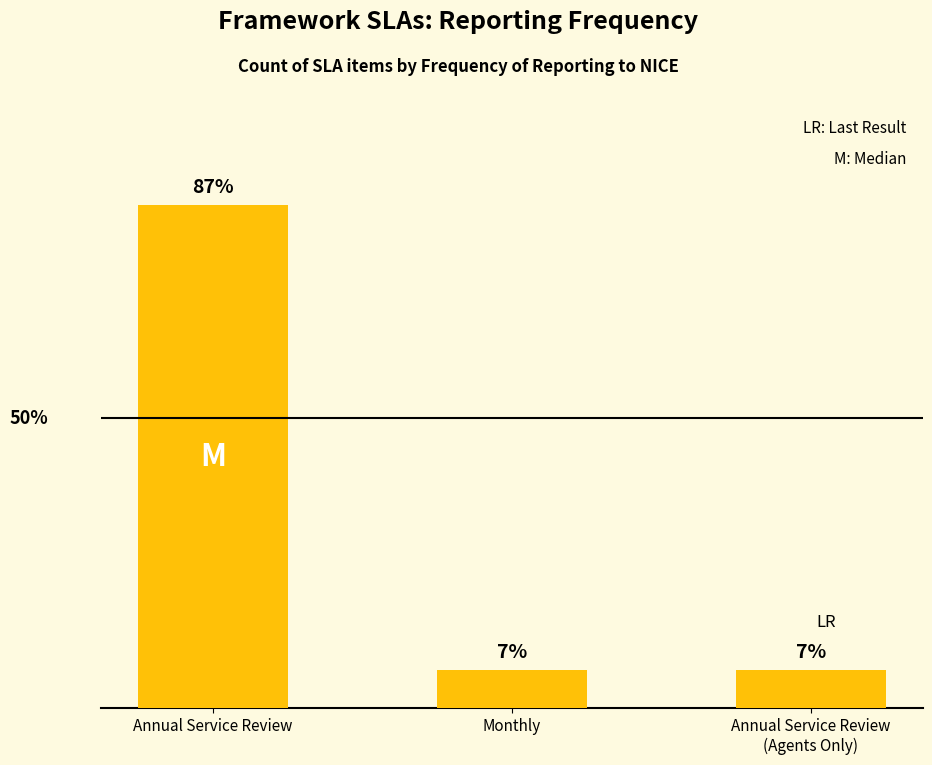

The chart shows a value of 13 at Annual Service Review. True or false?

True